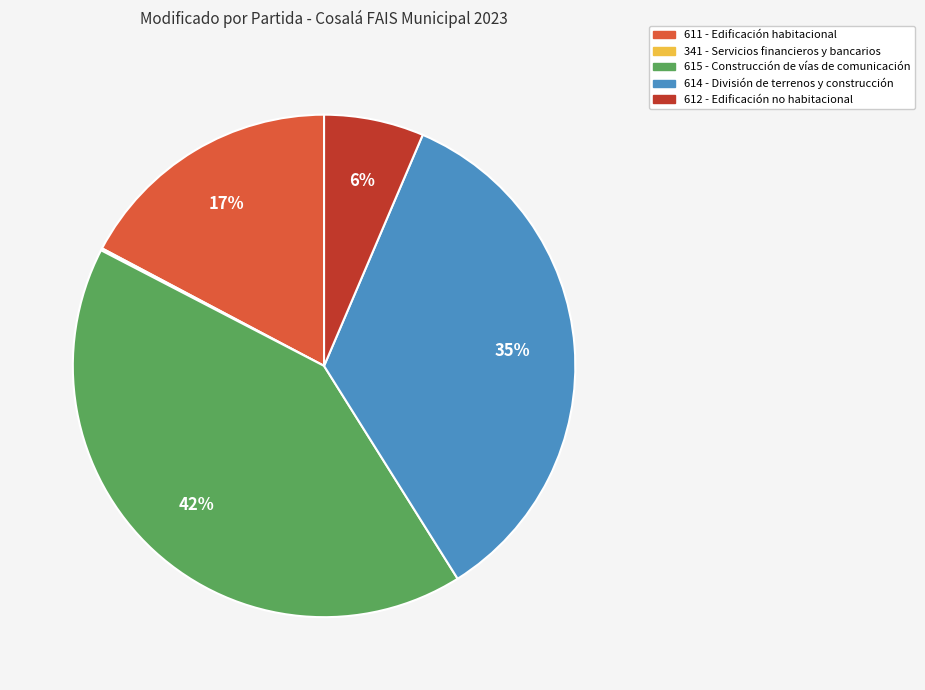

Does any single category account for the majority?

No